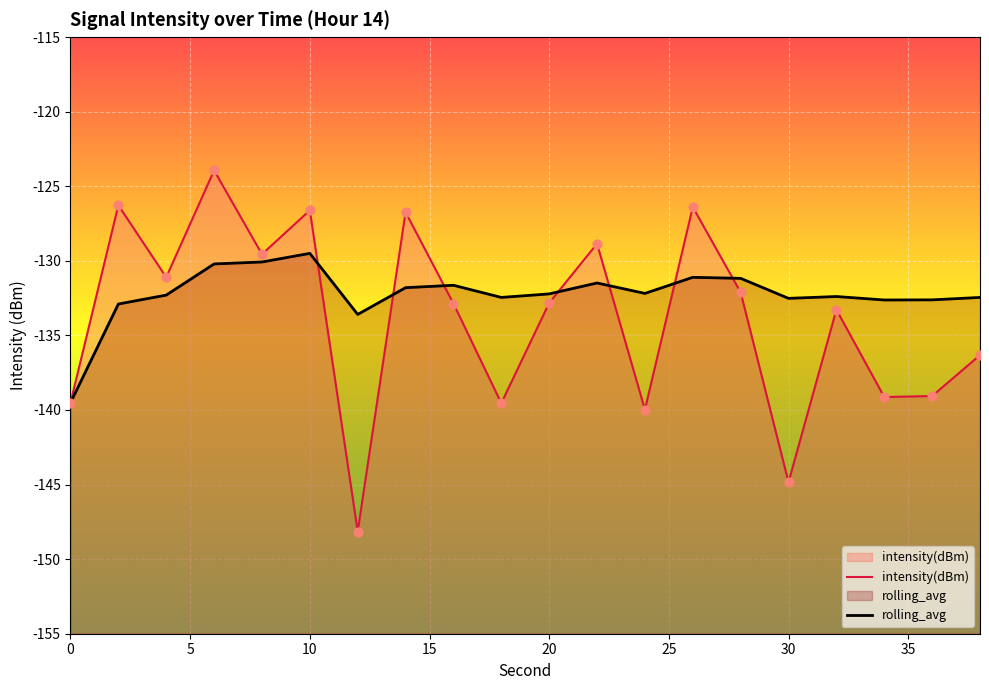

Which series reaches the minimum Y coordinate?

intensity(dBm)